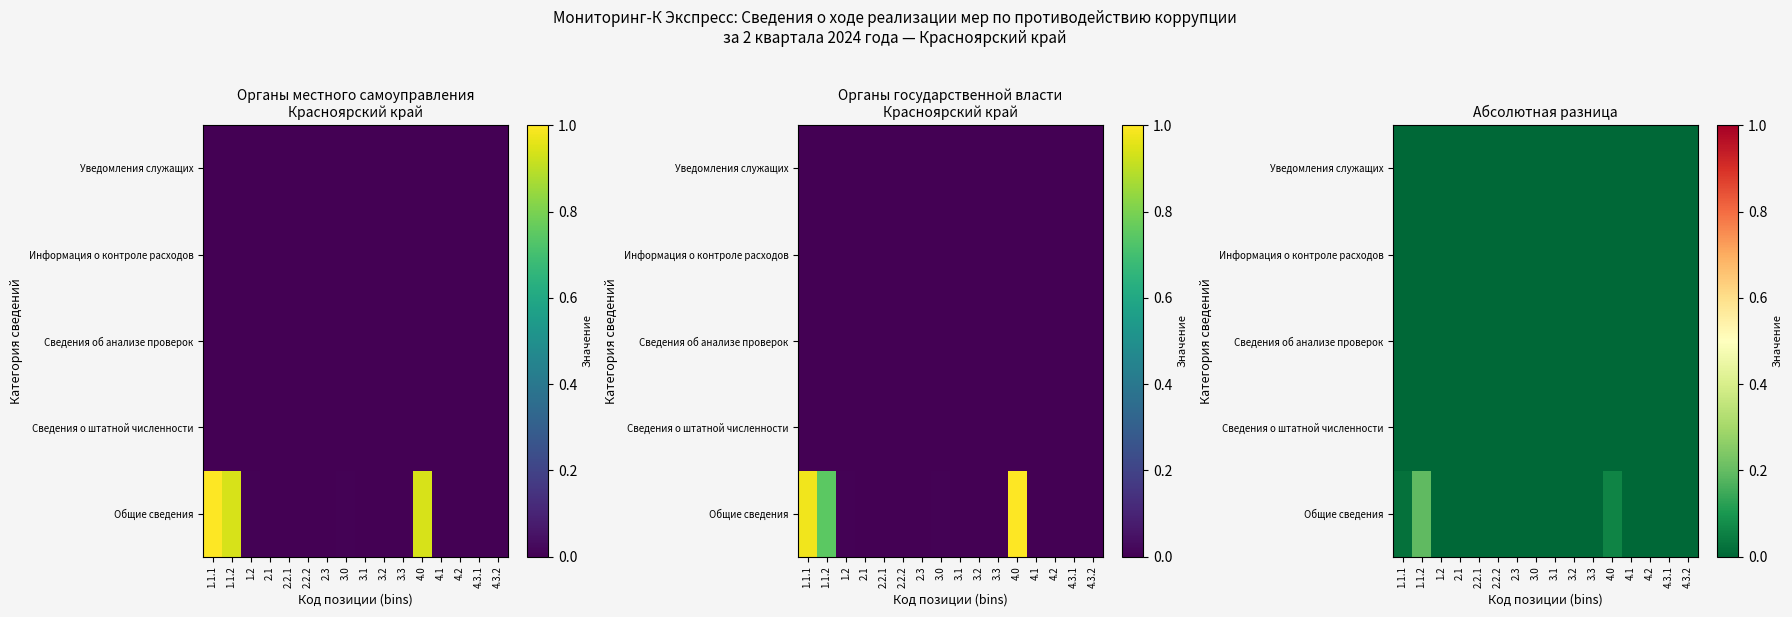

Is it true that Общие сведения equals 0.0 at 1.2?

True